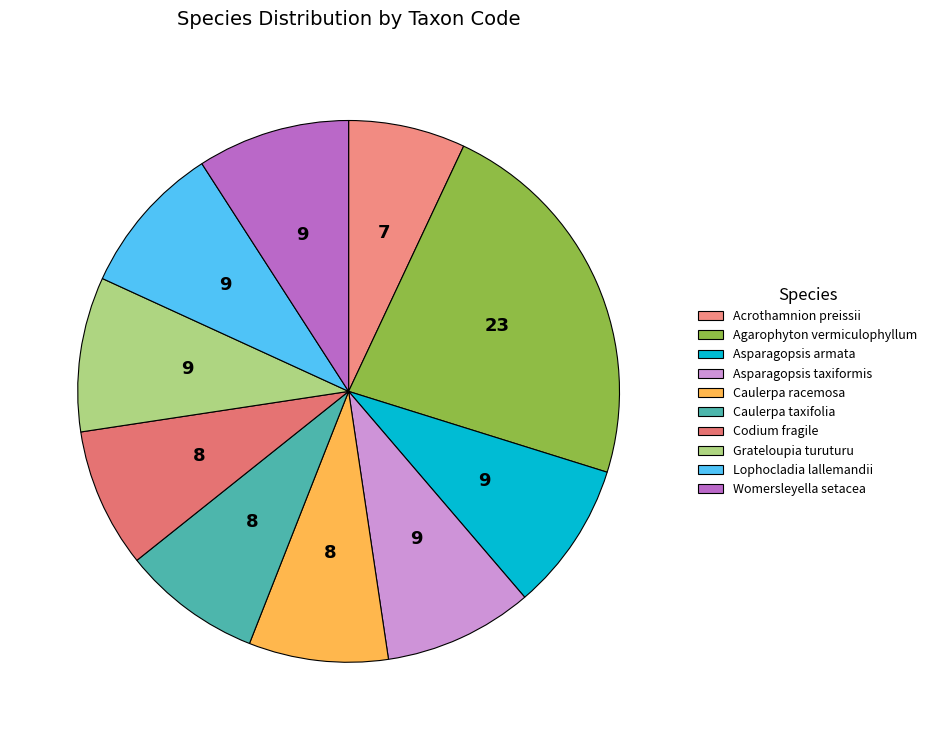

True or false: Codium fragile accounts for 8% of the total.

True